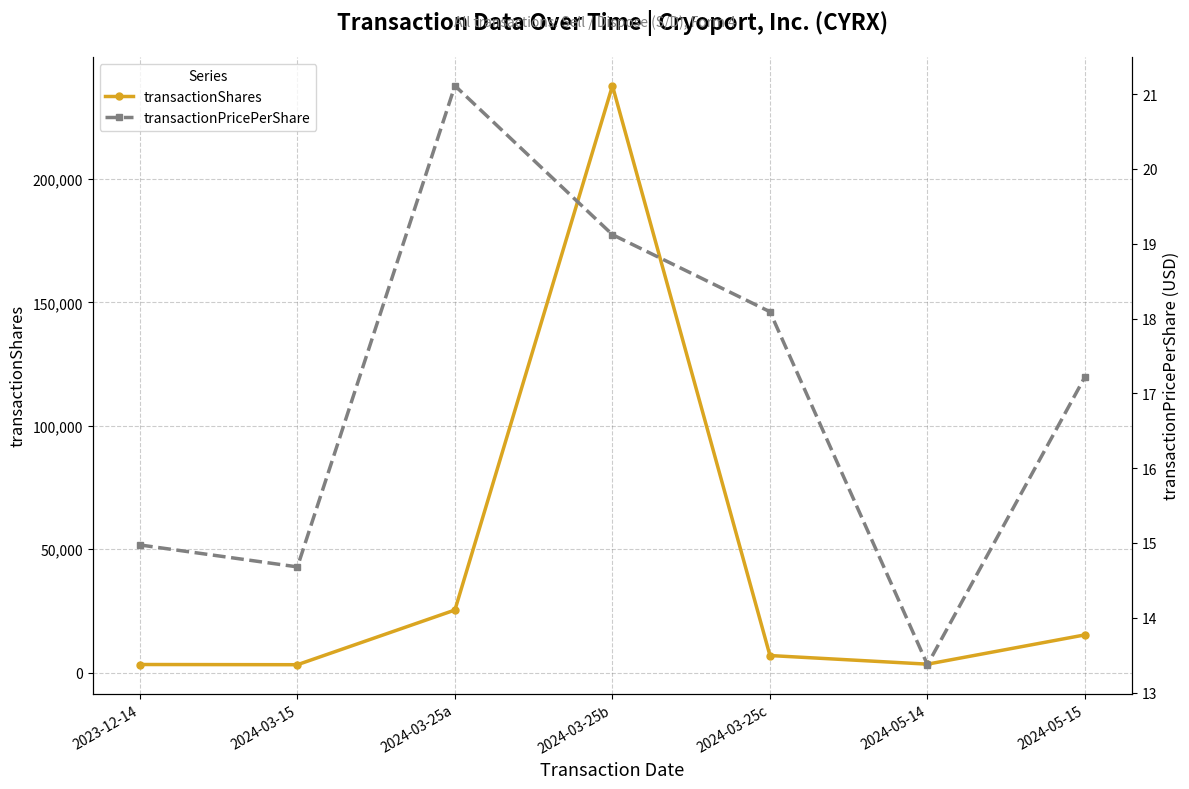

Is it true that transactionShares equals 3443.0 at 2024-05-14?

True